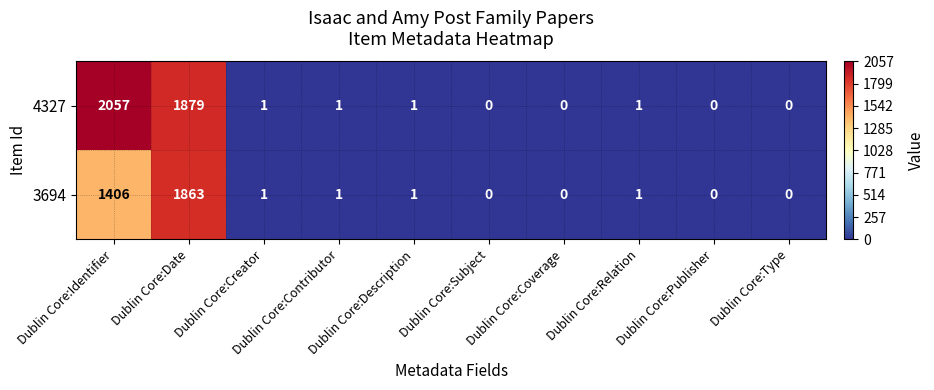

What is the maximum value for 3694?

1863